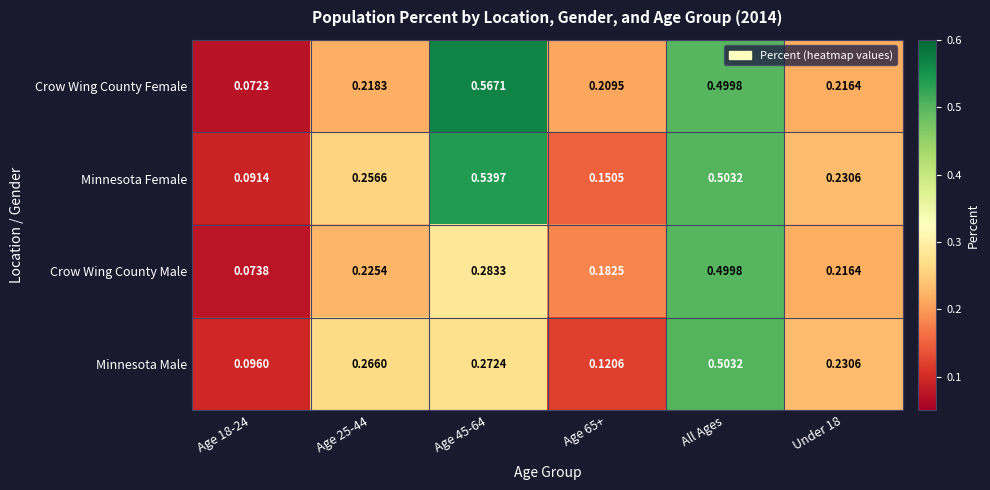

Rank the series by their maximum value, from highest to lowest.

Crow Wing County Female, Minnesota Female, Minnesota Male, Crow Wing County Male